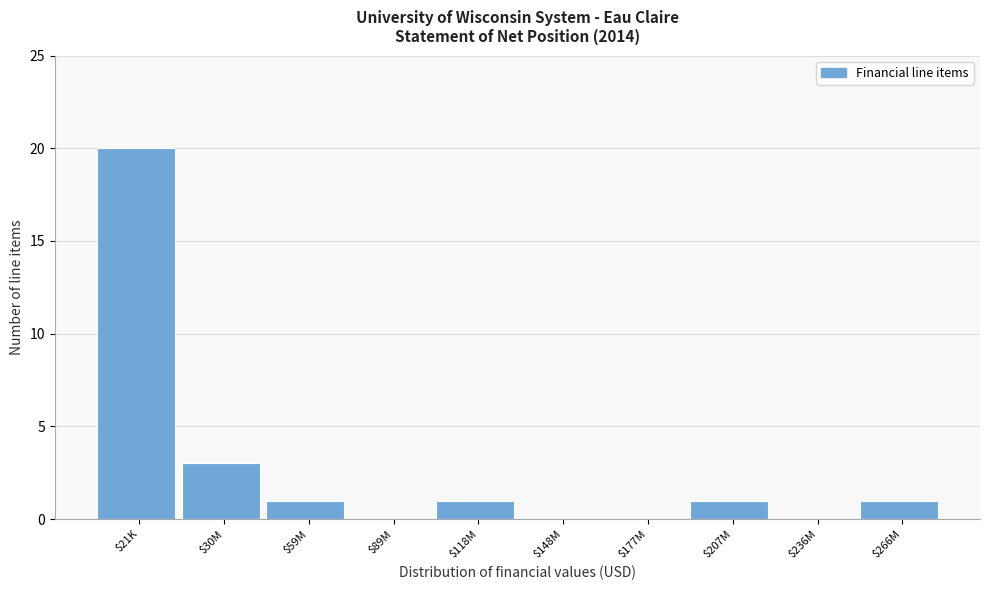

The chart shows a value of 1 at $30M. True or false?

False